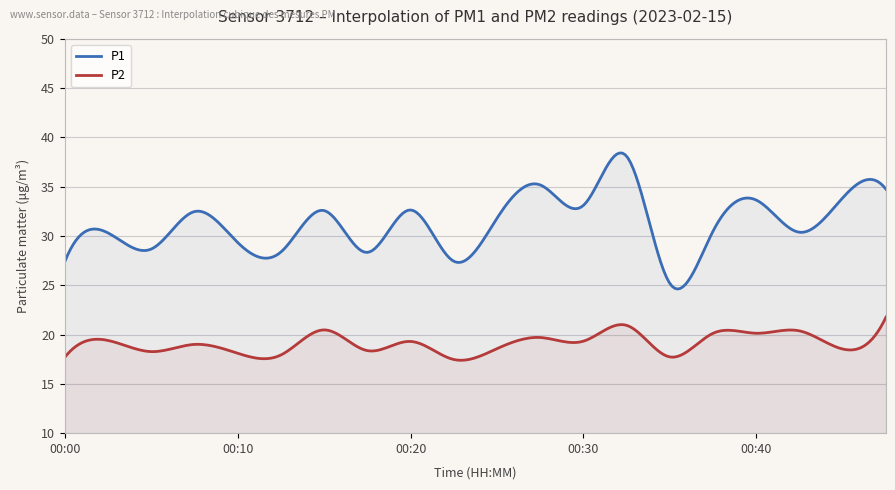

True or false: P2 and P1 cross at least once.

False